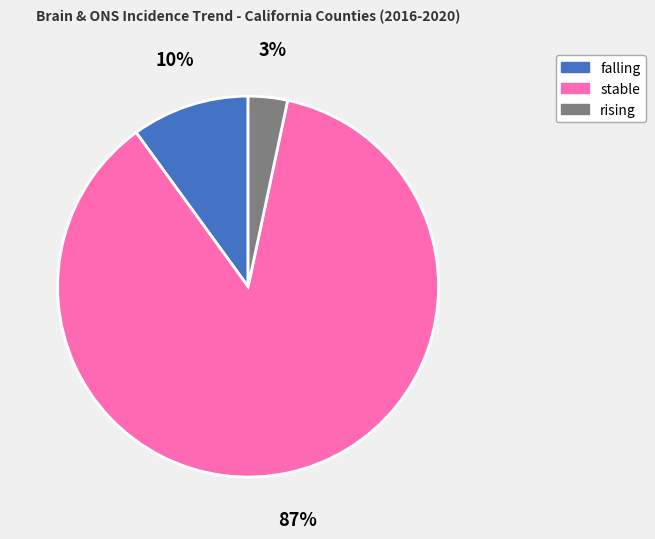

The falling slice represents 10% of the pie. True or false?

True